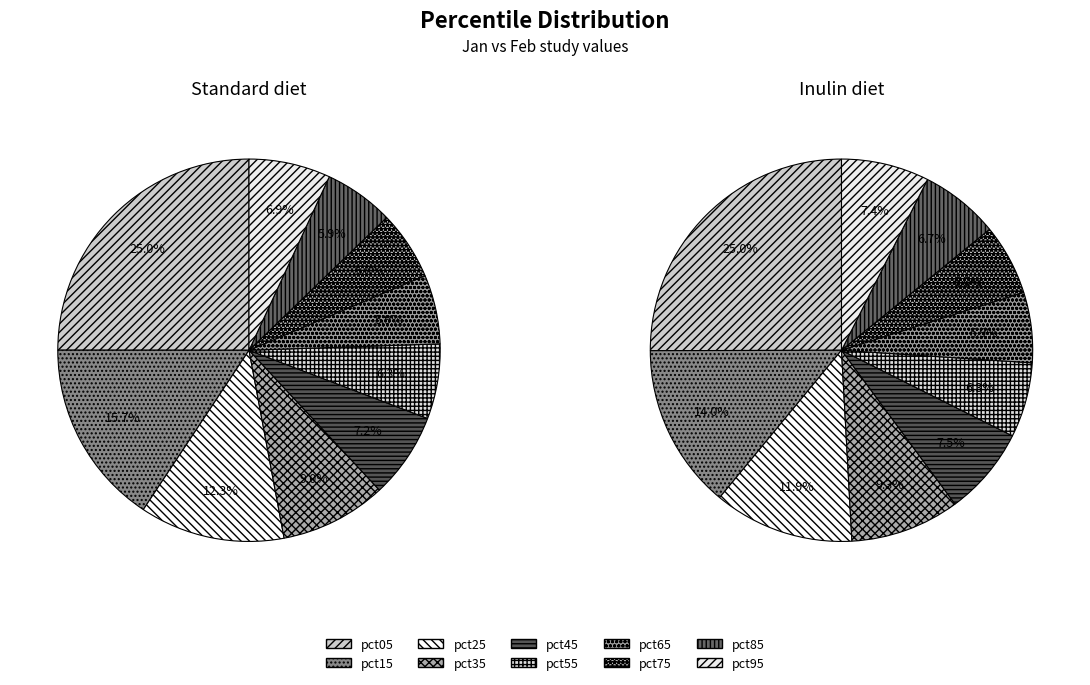

True or false: 7 accounts for 6% of the total.

True